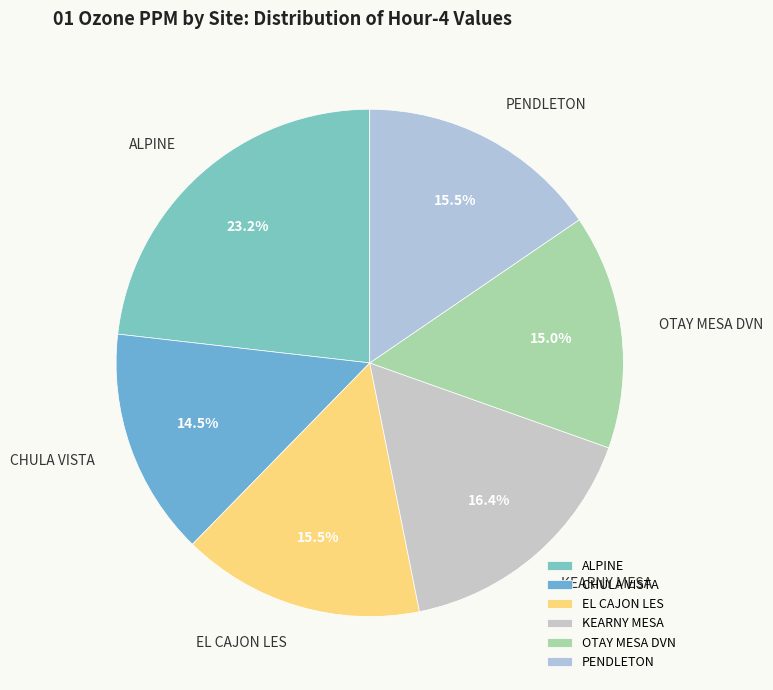

Is there any slice that represents more than half of the pie?

No